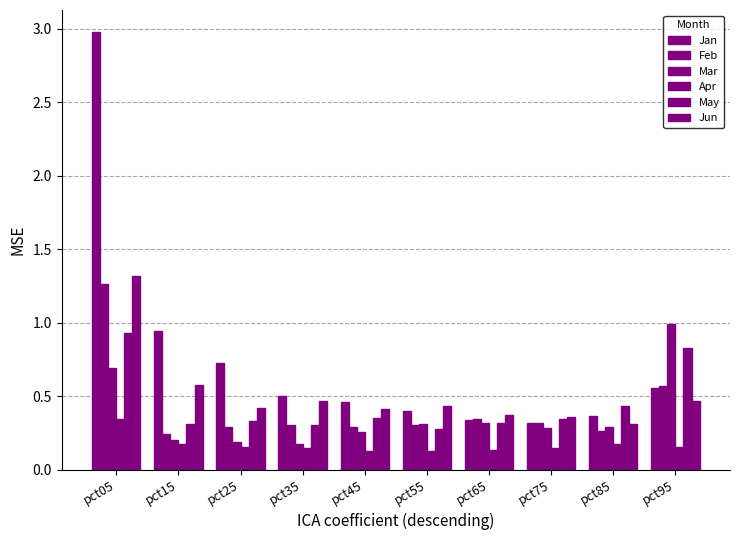

What is the spread (max minus min) of values at pct65?

0.2